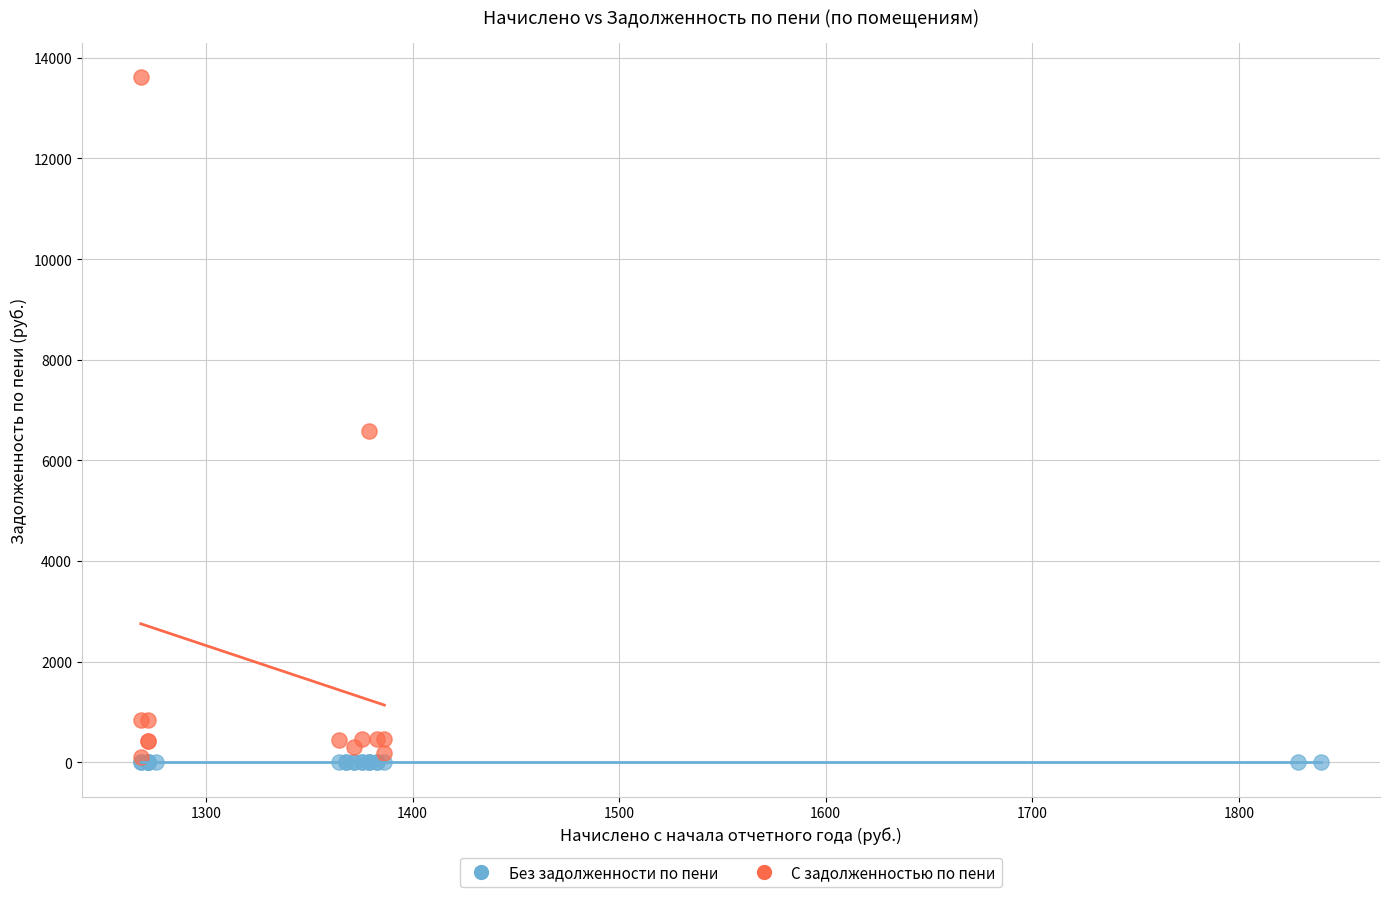

Which series contains the highest Y value?

С задолженностью по пени